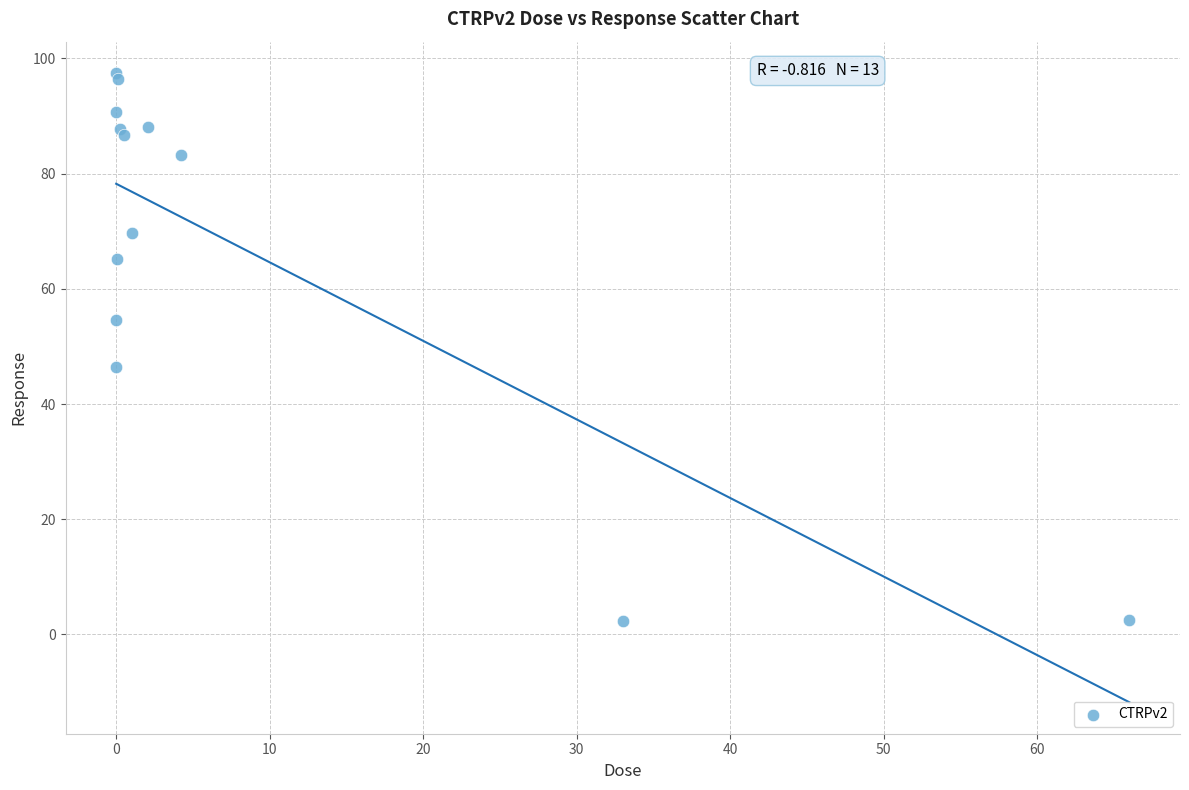

What Y value in the scatter plot is closest to 49?

46.4